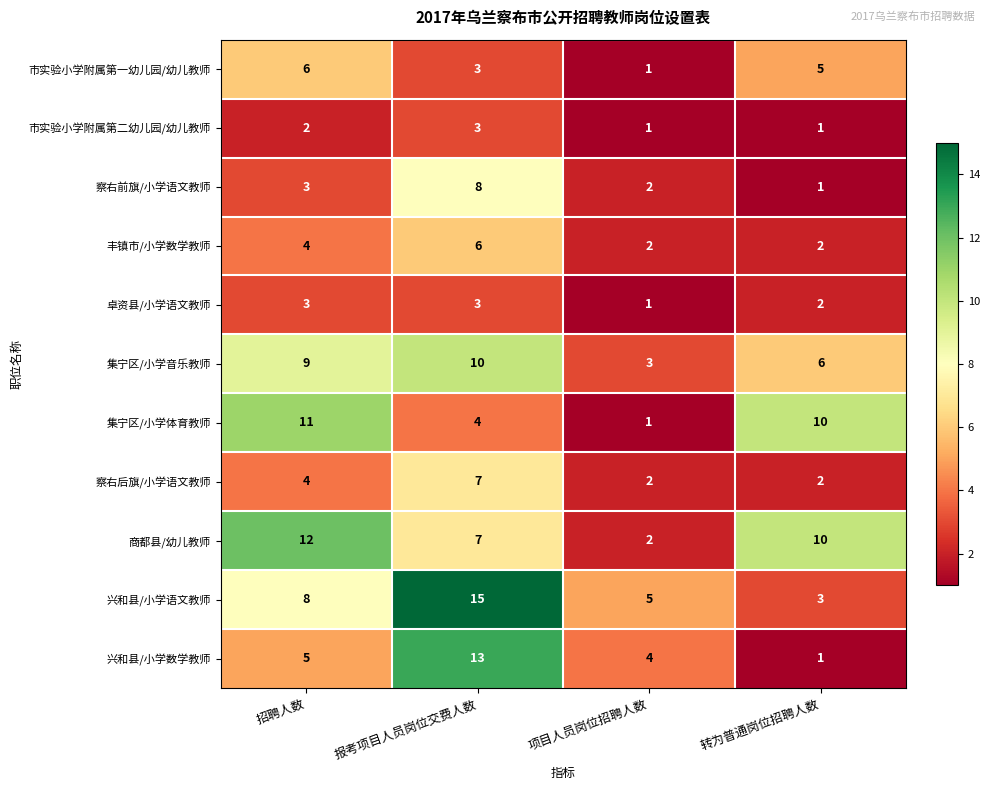

Is the value of 商都县/幼儿教师 at 招聘人数 greater than the value of 察右前旗/小学语文教师 at 报考项目人员岗位交费人数?

Yes